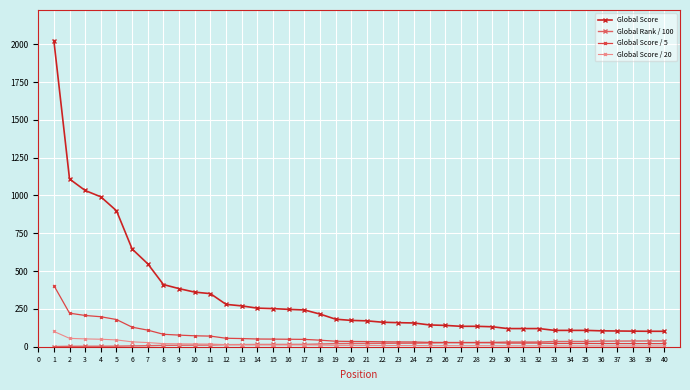

Is this an area chart (filled region under the line)?

No